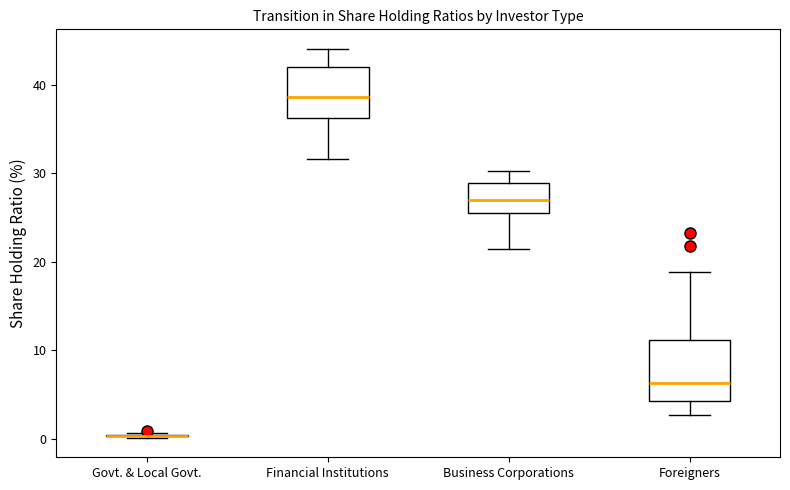

Where does the upper whisker of the box for Financial Institutions end on the y-axis? The values are not printed on the chart, so give them approximately, as read against the axis.

44